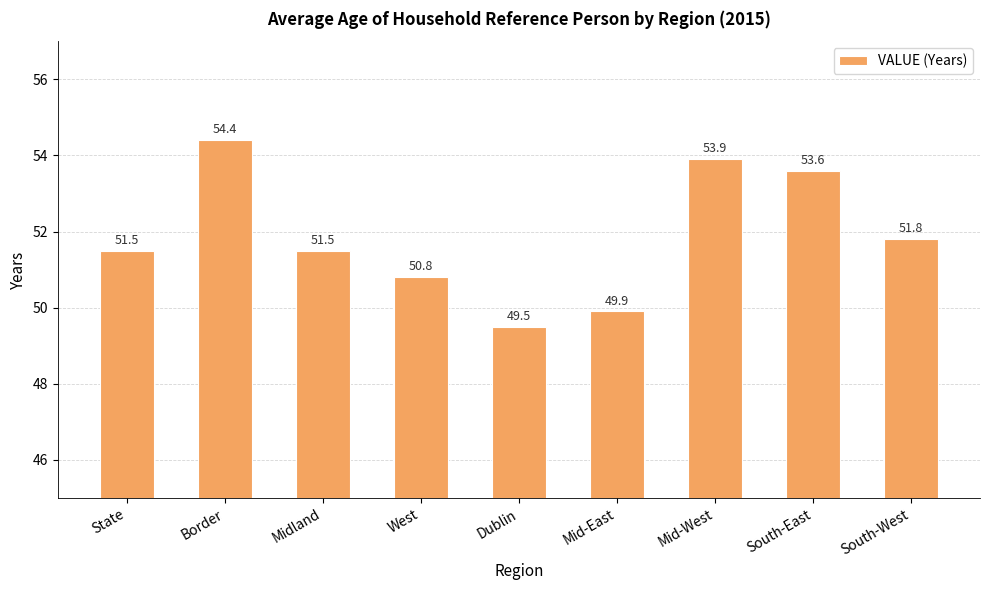

How many data points are less than 51?

3